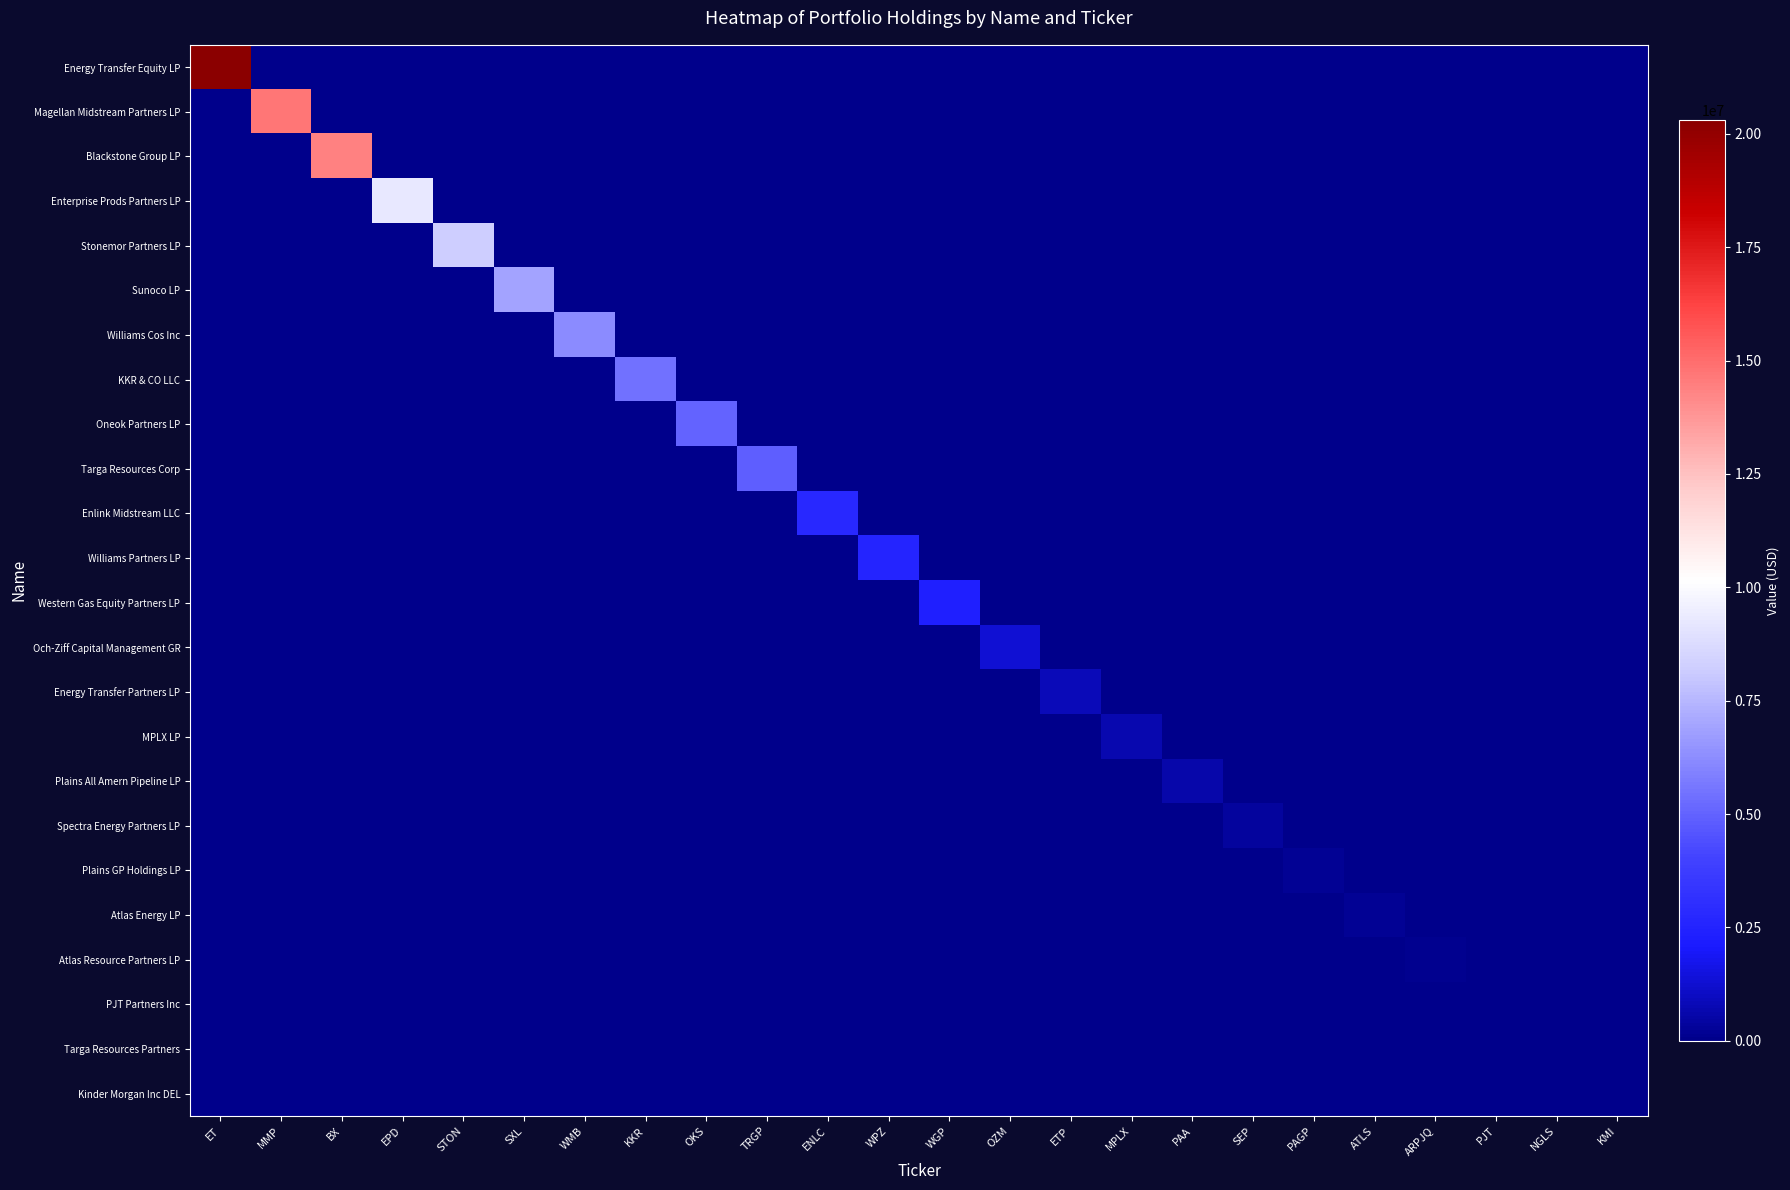

Reading right to left, extract all data points from this chart.

Energy Transfer Equity LP: KMI=0	NGLS=0	PJT=0	ARPJQ=0	ATLS=0	PAGP=0	SEP=0	PAA=0	MPLX=0	ETP=0	OZM=0	WGP=0	WPZ=0	ENLC=0	TRGP=0	OKS=0	KKR=0	WMB=0	SXL=0	STON=0	EPD=0	BX=0	MMP=0	ET=20306000
Magellan Midstream Partners LP: KMI=0	NGLS=0	PJT=0	ARPJQ=0	ATLS=0	PAGP=0	SEP=0	PAA=0	MPLX=0	ETP=0	OZM=0	WGP=0	WPZ=0	ENLC=0	TRGP=0	OKS=0	KKR=0	WMB=0	SXL=0	STON=0	EPD=0	BX=0	MMP=14746000	ET=0
Blackstone Group LP: KMI=0	NGLS=0	PJT=0	ARPJQ=0	ATLS=0	PAGP=0	SEP=0	PAA=0	MPLX=0	ETP=0	OZM=0	WGP=0	WPZ=0	ENLC=0	TRGP=0	OKS=0	KKR=0	WMB=0	SXL=0	STON=0	EPD=0	BX=14401000	MMP=0	ET=0
Enterprise Prods Partners LP: KMI=0	NGLS=0	PJT=0	ARPJQ=0	ATLS=0	PAGP=0	SEP=0	PAA=0	MPLX=0	ETP=0	OZM=0	WGP=0	WPZ=0	ENLC=0	TRGP=0	OKS=0	KKR=0	WMB=0	SXL=0	STON=0	EPD=9221000	BX=0	MMP=0	ET=0
Stonemor Partners LP: KMI=0	NGLS=0	PJT=0	ARPJQ=0	ATLS=0	PAGP=0	SEP=0	PAA=0	MPLX=0	ETP=0	OZM=0	WGP=0	WPZ=0	ENLC=0	TRGP=0	OKS=0	KKR=0	WMB=0	SXL=0	STON=8183000	EPD=0	BX=0	MMP=0	ET=0
Sunoco LP: KMI=0	NGLS=0	PJT=0	ARPJQ=0	ATLS=0	PAGP=0	SEP=0	PAA=0	MPLX=0	ETP=0	OZM=0	WGP=0	WPZ=0	ENLC=0	TRGP=0	OKS=0	KKR=0	WMB=0	SXL=6929000	STON=0	EPD=0	BX=0	MMP=0	ET=0
Williams Cos Inc: KMI=0	NGLS=0	PJT=0	ARPJQ=0	ATLS=0	PAGP=0	SEP=0	PAA=0	MPLX=0	ETP=0	OZM=0	WGP=0	WPZ=0	ENLC=0	TRGP=0	OKS=0	KKR=0	WMB=6239000	SXL=0	STON=0	EPD=0	BX=0	MMP=0	ET=0
KKR & CO LLC: KMI=0	NGLS=0	PJT=0	ARPJQ=0	ATLS=0	PAGP=0	SEP=0	PAA=0	MPLX=0	ETP=0	OZM=0	WGP=0	WPZ=0	ENLC=0	TRGP=0	OKS=0	KKR=5408000	WMB=0	SXL=0	STON=0	EPD=0	BX=0	MMP=0	ET=0
Oneok Partners LP: KMI=0	NGLS=0	PJT=0	ARPJQ=0	ATLS=0	PAGP=0	SEP=0	PAA=0	MPLX=0	ETP=0	OZM=0	WGP=0	WPZ=0	ENLC=0	TRGP=0	OKS=5073000	KKR=0	WMB=0	SXL=0	STON=0	EPD=0	BX=0	MMP=0	ET=0
Targa Resources Corp: KMI=0	NGLS=0	PJT=0	ARPJQ=0	ATLS=0	PAGP=0	SEP=0	PAA=0	MPLX=0	ETP=0	OZM=0	WGP=0	WPZ=0	ENLC=0	TRGP=4917000	OKS=0	KKR=0	WMB=0	SXL=0	STON=0	EPD=0	BX=0	MMP=0	ET=0
Enlink Midstream LLC: KMI=0	NGLS=0	PJT=0	ARPJQ=0	ATLS=0	PAGP=0	SEP=0	PAA=0	MPLX=0	ETP=0	OZM=0	WGP=0	WPZ=0	ENLC=2712000	TRGP=0	OKS=0	KKR=0	WMB=0	SXL=0	STON=0	EPD=0	BX=0	MMP=0	ET=0
Williams Partners LP: KMI=0	NGLS=0	PJT=0	ARPJQ=0	ATLS=0	PAGP=0	SEP=0	PAA=0	MPLX=0	ETP=0	OZM=0	WGP=0	WPZ=2570000	ENLC=0	TRGP=0	OKS=0	KKR=0	WMB=0	SXL=0	STON=0	EPD=0	BX=0	MMP=0	ET=0
Western Gas Equity Partners LP: KMI=0	NGLS=0	PJT=0	ARPJQ=0	ATLS=0	PAGP=0	SEP=0	PAA=0	MPLX=0	ETP=0	OZM=0	WGP=2333000	WPZ=0	ENLC=0	TRGP=0	OKS=0	KKR=0	WMB=0	SXL=0	STON=0	EPD=0	BX=0	MMP=0	ET=0
Och-Ziff Capital Management GR: KMI=0	NGLS=0	PJT=0	ARPJQ=0	ATLS=0	PAGP=0	SEP=0	PAA=0	MPLX=0	ETP=0	OZM=1347000	WGP=0	WPZ=0	ENLC=0	TRGP=0	OKS=0	KKR=0	WMB=0	SXL=0	STON=0	EPD=0	BX=0	MMP=0	ET=0
Energy Transfer Partners LP: KMI=0	NGLS=0	PJT=0	ARPJQ=0	ATLS=0	PAGP=0	SEP=0	PAA=0	MPLX=0	ETP=869000	OZM=0	WGP=0	WPZ=0	ENLC=0	TRGP=0	OKS=0	KKR=0	WMB=0	SXL=0	STON=0	EPD=0	BX=0	MMP=0	ET=0
MPLX LP: KMI=0	NGLS=0	PJT=0	ARPJQ=0	ATLS=0	PAGP=0	SEP=0	PAA=0	MPLX=701000	ETP=0	OZM=0	WGP=0	WPZ=0	ENLC=0	TRGP=0	OKS=0	KKR=0	WMB=0	SXL=0	STON=0	EPD=0	BX=0	MMP=0	ET=0
Plains All Amern Pipeline LP: KMI=0	NGLS=0	PJT=0	ARPJQ=0	ATLS=0	PAGP=0	SEP=0	PAA=612000	MPLX=0	ETP=0	OZM=0	WGP=0	WPZ=0	ENLC=0	TRGP=0	OKS=0	KKR=0	WMB=0	SXL=0	STON=0	EPD=0	BX=0	MMP=0	ET=0
Spectra Energy Partners LP: KMI=0	NGLS=0	PJT=0	ARPJQ=0	ATLS=0	PAGP=0	SEP=341000	PAA=0	MPLX=0	ETP=0	OZM=0	WGP=0	WPZ=0	ENLC=0	TRGP=0	OKS=0	KKR=0	WMB=0	SXL=0	STON=0	EPD=0	BX=0	MMP=0	ET=0
Plains GP Holdings LP: KMI=0	NGLS=0	PJT=0	ARPJQ=0	ATLS=0	PAGP=209000	SEP=0	PAA=0	MPLX=0	ETP=0	OZM=0	WGP=0	WPZ=0	ENLC=0	TRGP=0	OKS=0	KKR=0	WMB=0	SXL=0	STON=0	EPD=0	BX=0	MMP=0	ET=0
Atlas Energy LP: KMI=0	NGLS=0	PJT=0	ARPJQ=0	ATLS=185000	PAGP=0	SEP=0	PAA=0	MPLX=0	ETP=0	OZM=0	WGP=0	WPZ=0	ENLC=0	TRGP=0	OKS=0	KKR=0	WMB=0	SXL=0	STON=0	EPD=0	BX=0	MMP=0	ET=0
Atlas Resource Partners LP: KMI=0	NGLS=0	PJT=0	ARPJQ=124000	ATLS=0	PAGP=0	SEP=0	PAA=0	MPLX=0	ETP=0	OZM=0	WGP=0	WPZ=0	ENLC=0	TRGP=0	OKS=0	KKR=0	WMB=0	SXL=0	STON=0	EPD=0	BX=0	MMP=0	ET=0
PJT Partners Inc: KMI=0	NGLS=0	PJT=0	ARPJQ=0	ATLS=0	PAGP=0	SEP=0	PAA=0	MPLX=0	ETP=0	OZM=0	WGP=0	WPZ=0	ENLC=0	TRGP=0	OKS=0	KKR=0	WMB=0	SXL=0	STON=0	EPD=0	BX=0	MMP=0	ET=0
Targa Resources Partners: KMI=0	NGLS=0	PJT=0	ARPJQ=0	ATLS=0	PAGP=0	SEP=0	PAA=0	MPLX=0	ETP=0	OZM=0	WGP=0	WPZ=0	ENLC=0	TRGP=0	OKS=0	KKR=0	WMB=0	SXL=0	STON=0	EPD=0	BX=0	MMP=0	ET=0
Kinder Morgan Inc DEL: KMI=0	NGLS=0	PJT=0	ARPJQ=0	ATLS=0	PAGP=0	SEP=0	PAA=0	MPLX=0	ETP=0	OZM=0	WGP=0	WPZ=0	ENLC=0	TRGP=0	OKS=0	KKR=0	WMB=0	SXL=0	STON=0	EPD=0	BX=0	MMP=0	ET=0